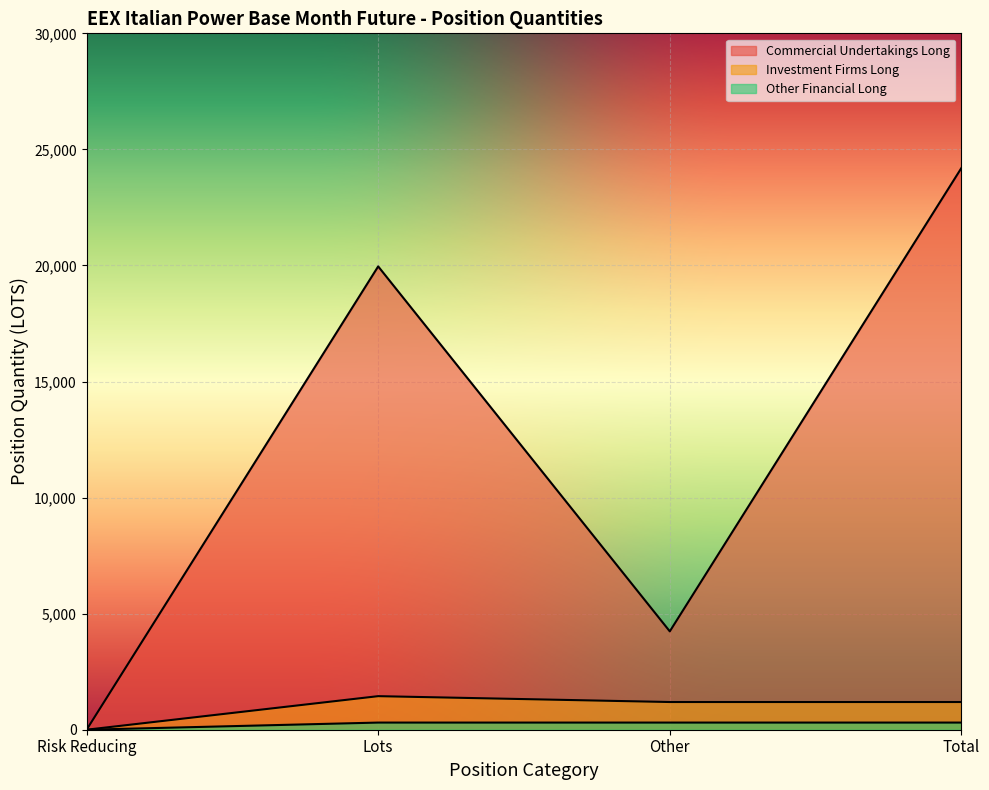

List the labels in order of Other Financial Long value, largest first.

Lots, Other, Total, Risk Reducing